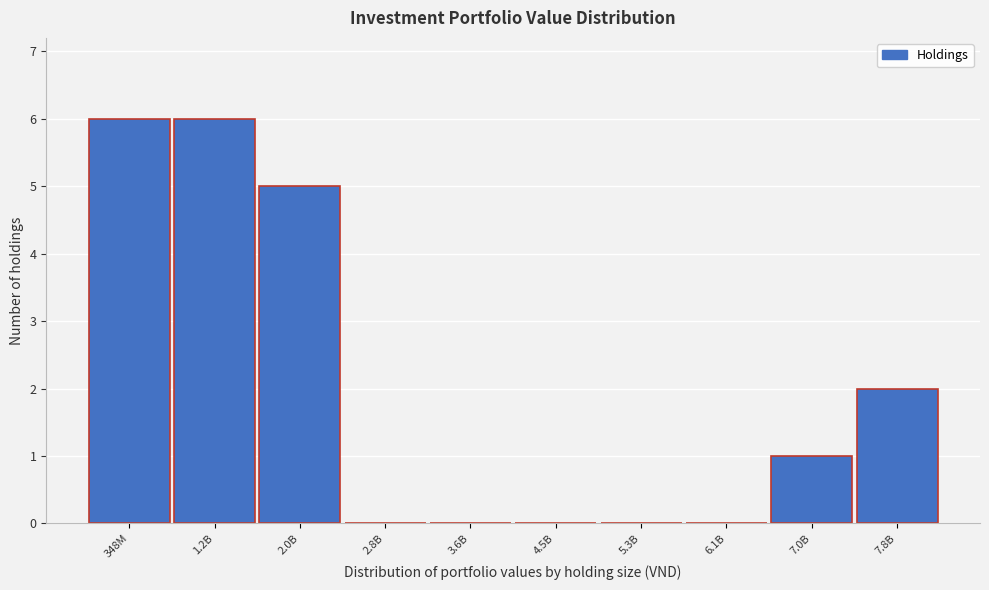

Reading right to left, transcribe all the data shown in this chart.

7.8B=2	7.0B=1	6.1B=0	5.3B=0	4.5B=0	3.6B=0	2.8B=0	2.0B=5	1.2B=6	348M=6